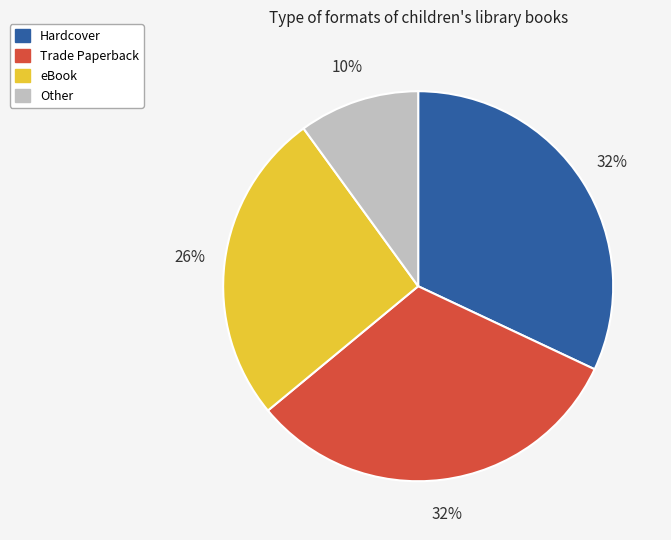

How many slices are in this pie chart?

4